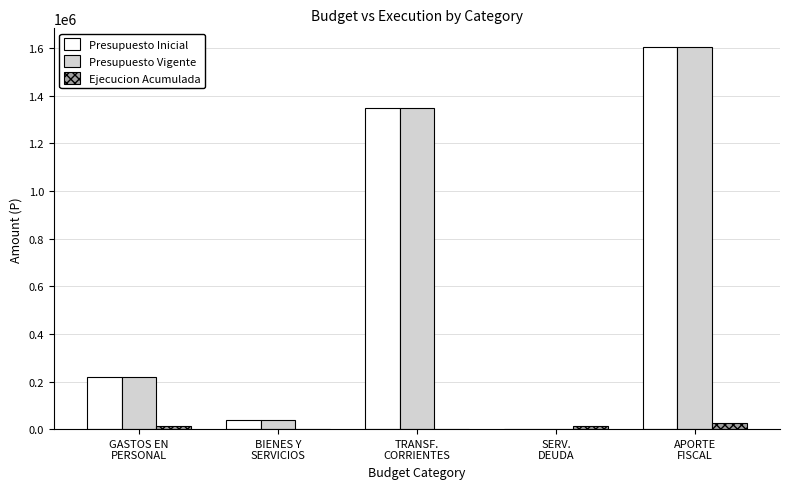

What is the maximum value shown in the chart?

1603321